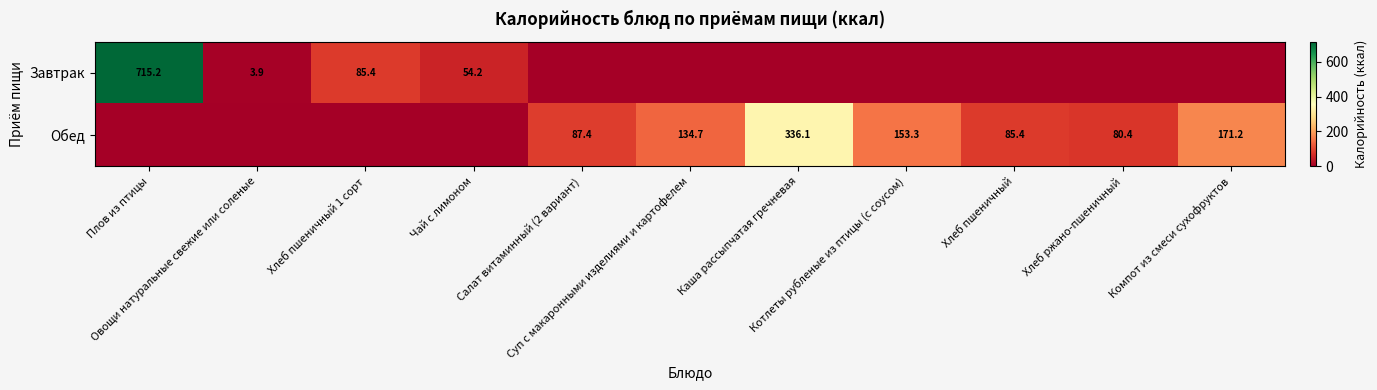

True or false: Обед has a value of 87.4 at Салат витаминный (2 вариант).

True